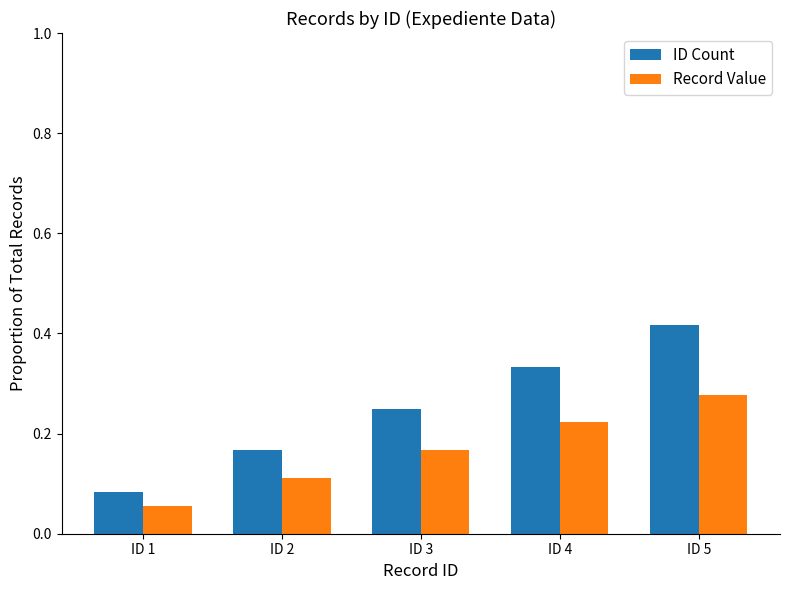

Is the value of ID Count at ID 1 greater than the value of Record Value at ID 5?

No